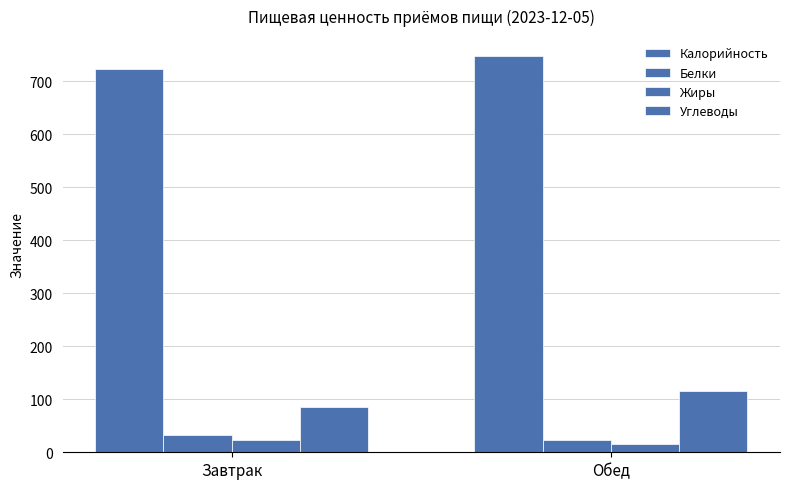

List the labels in order of Жиры value, smallest first.

Обед, Завтрак